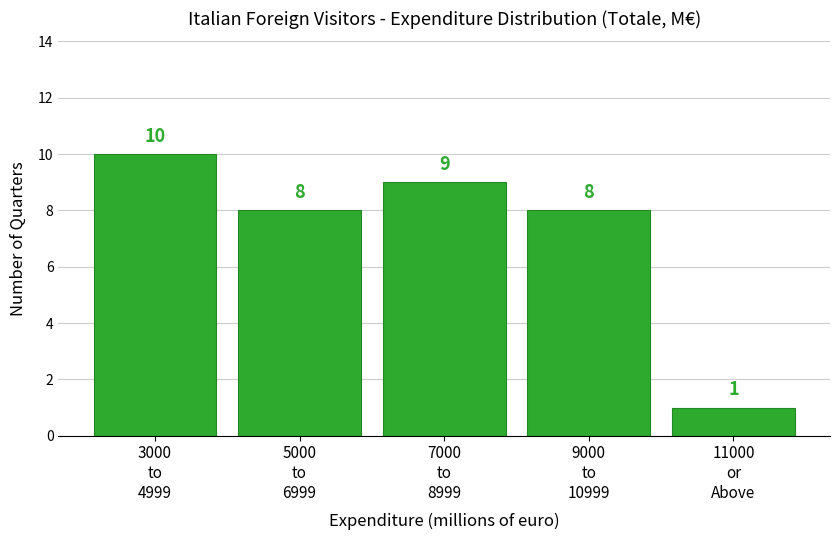

Reading left to right, list all the values displayed in this chart.

10	8	9	8	1